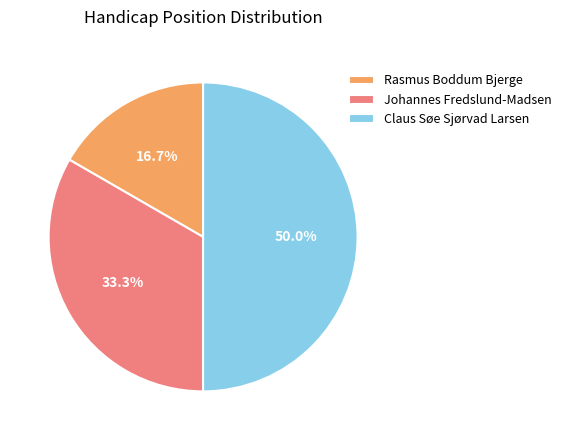

Between Claus Søe Sjørvad Larsen and Rasmus Boddum Bjerge, which is larger?

Claus Søe Sjørvad Larsen